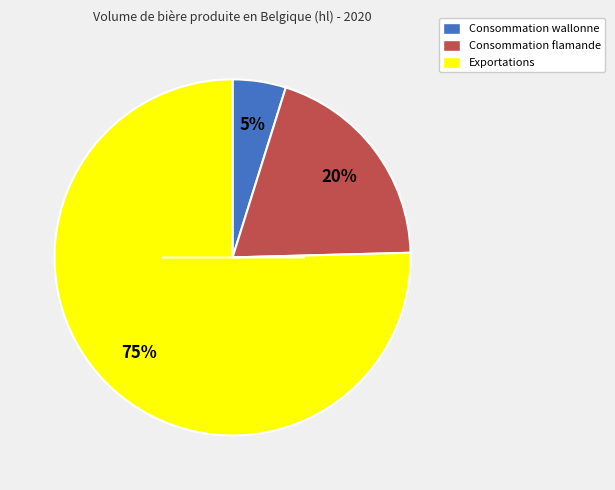

Is the sum of Consommation flamande and Consommation wallonne greater than half?

No